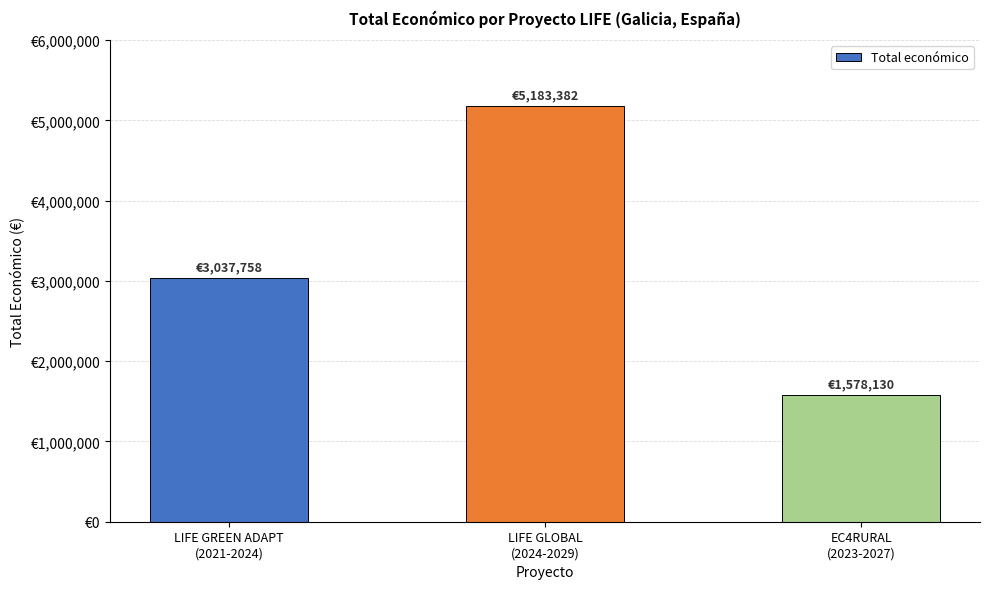

Which category has the highest value across all series?

LIFE GLOBAL
(2024-2029)